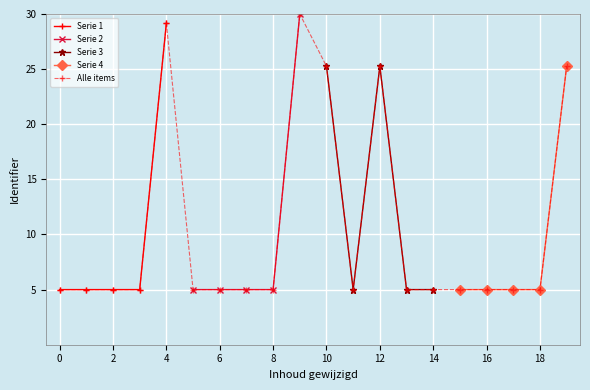

The Alle items series shows 38.9 at 4. True or false?

False